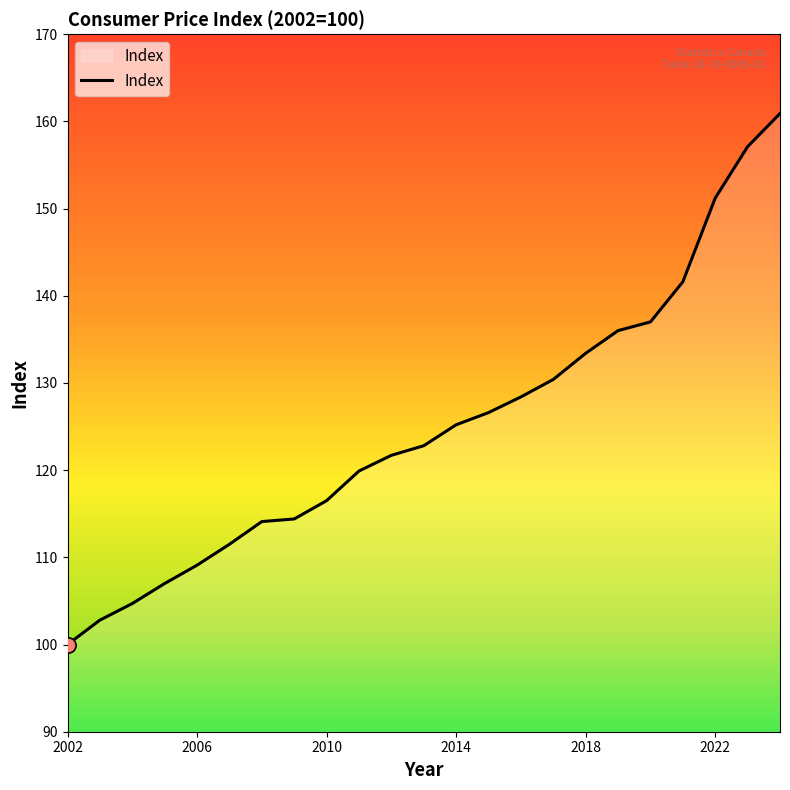

What is the greatest value displayed?

160.9